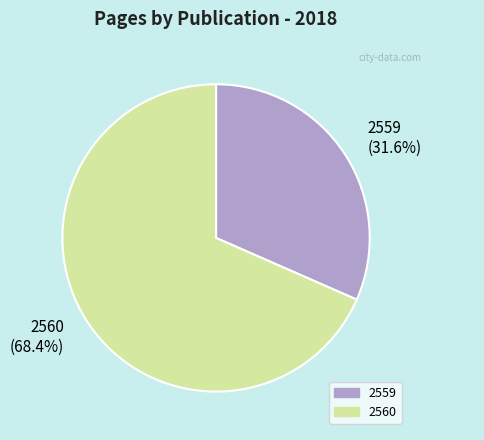

Count the number of slices in the pie.

2